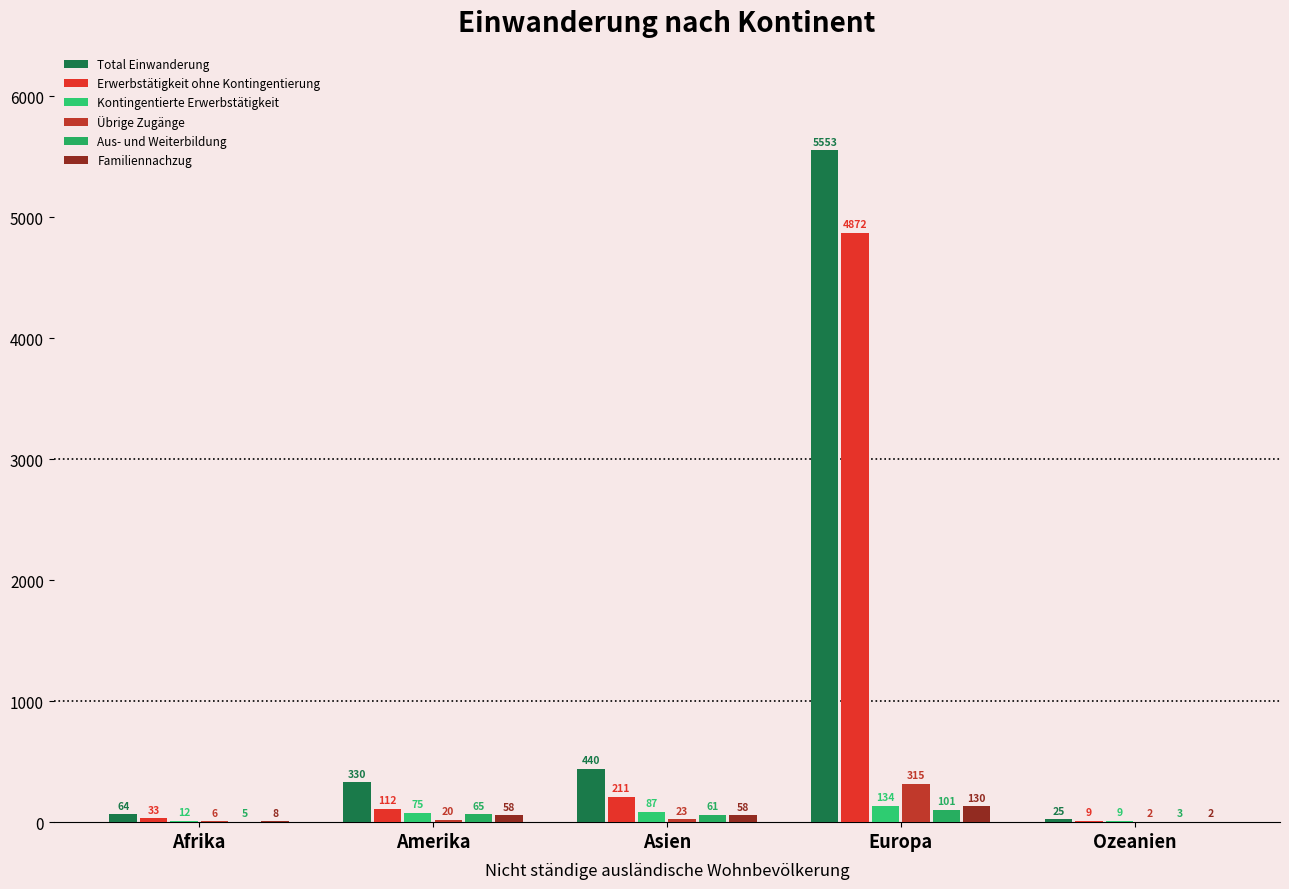

What is the label of the 3rd bar from the left?

Asien